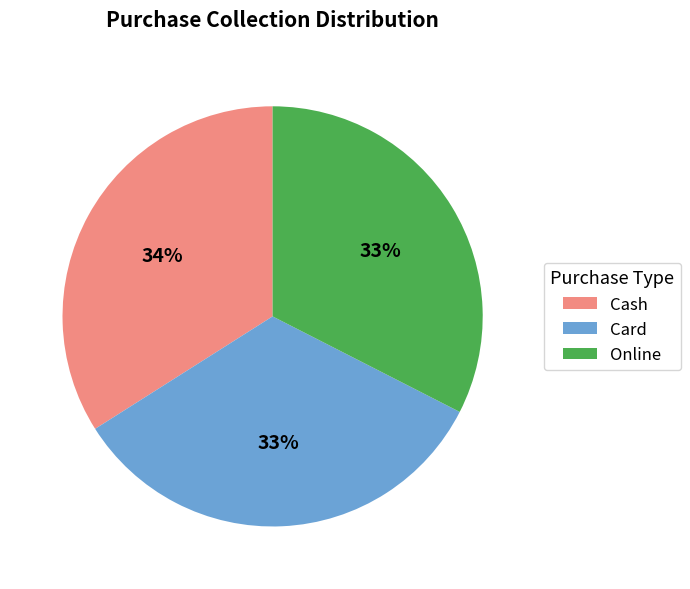

True or false: Cash accounts for 34% of the total.

True